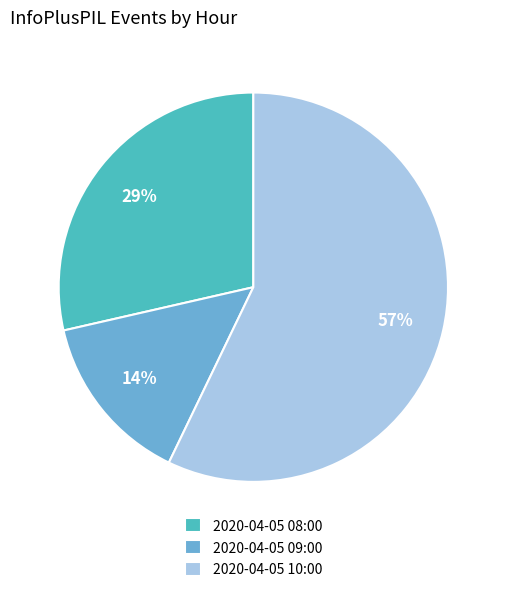

Rank the categories by value from highest to lowest.

2020-04-05 10:00, 2020-04-05 08:00, 2020-04-05 09:00